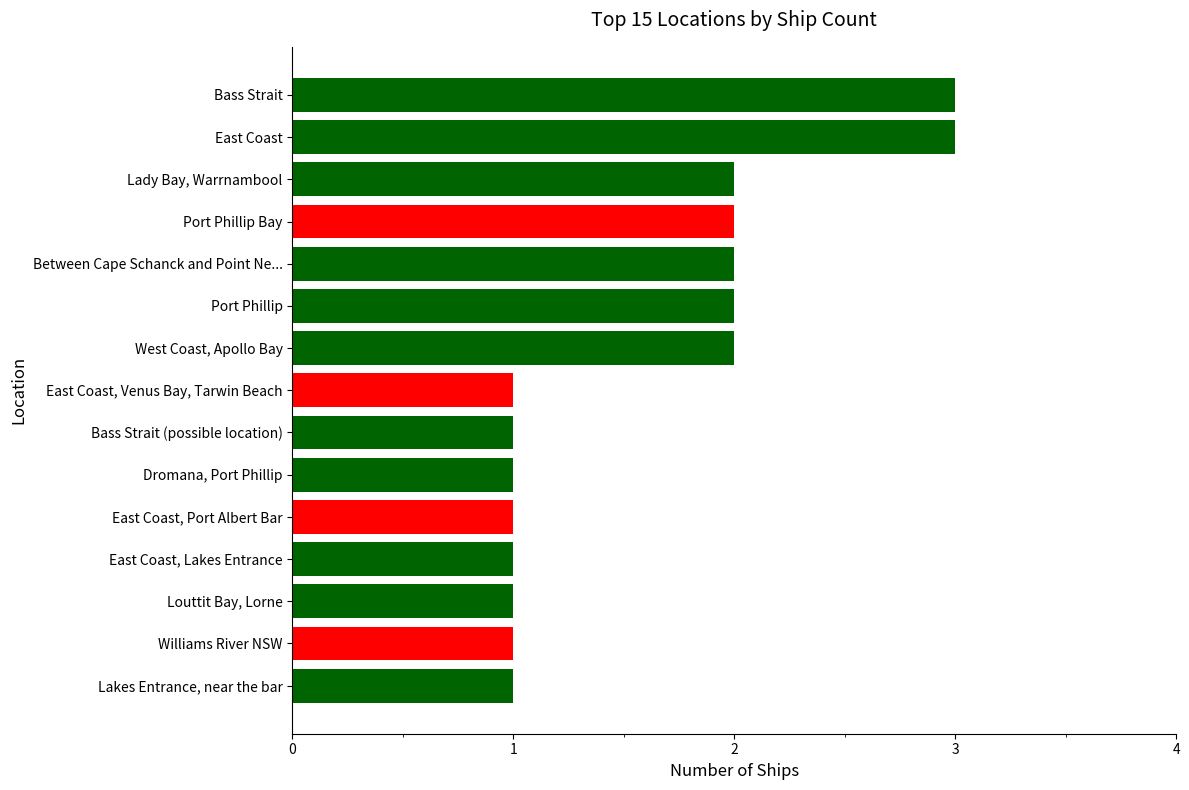

How many distinct data groups are displayed?

1